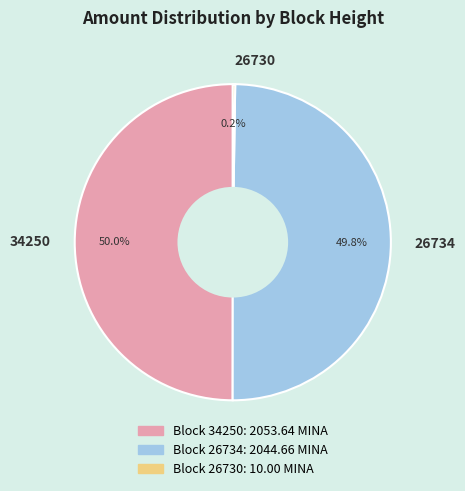

What percentage is NOT represented by 34250?

50.0%